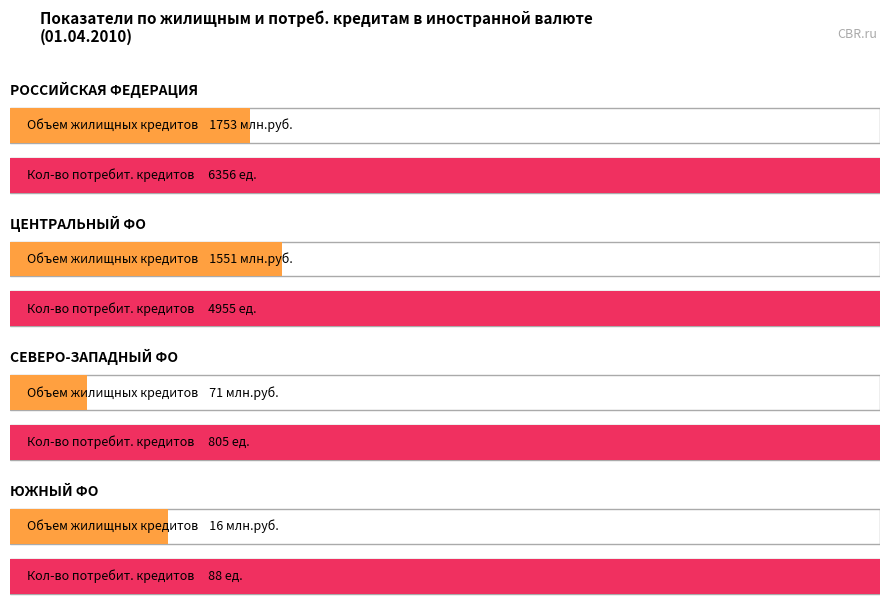

At which label does Количество, единиц (Жилищные) first exceed 19?

РОССИЙСКАЯ ФЕДЕРАЦИЯ